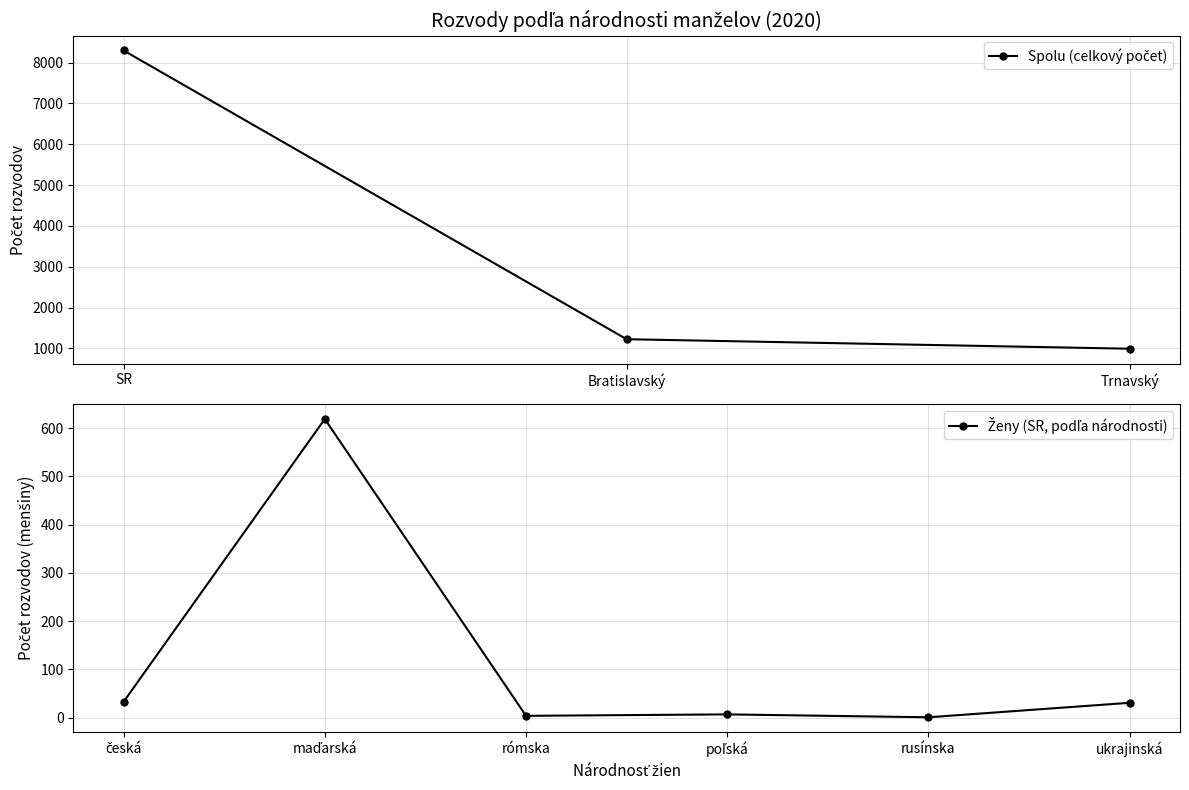

The poľská series shows -5 at SR (maďarská muži). True or false?

False